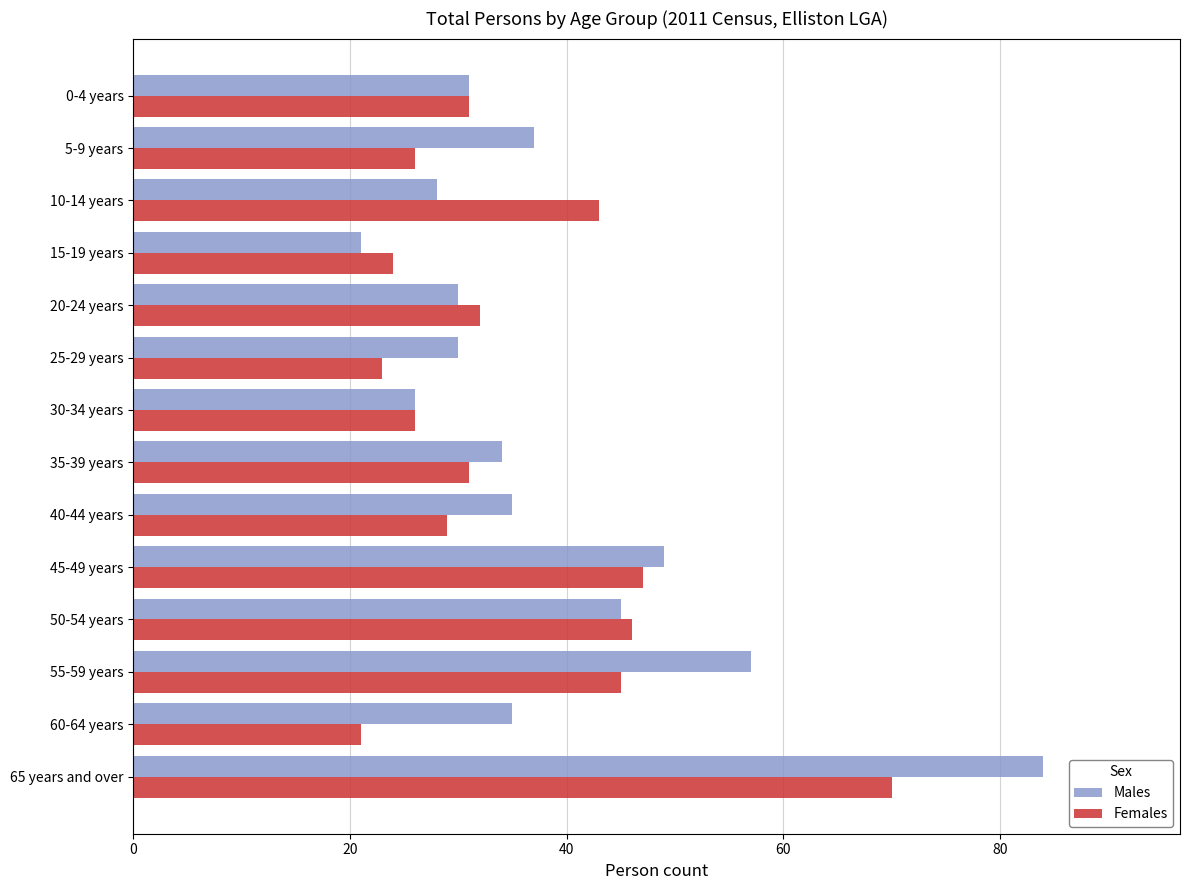

Which series changed the most between 65 years and over and 45-49 years?

Males